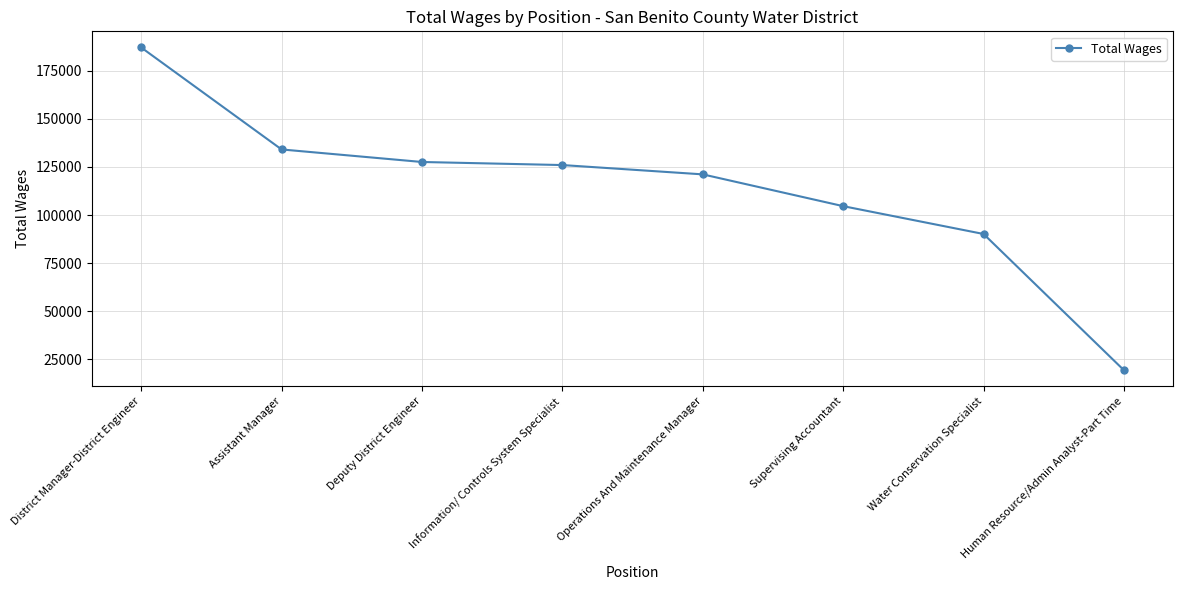

What is the difference between the second highest and second lowest values?

43958